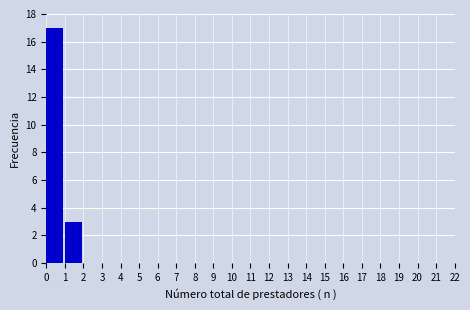

Which range on the x-axis has the tallest bar?

0 to 1